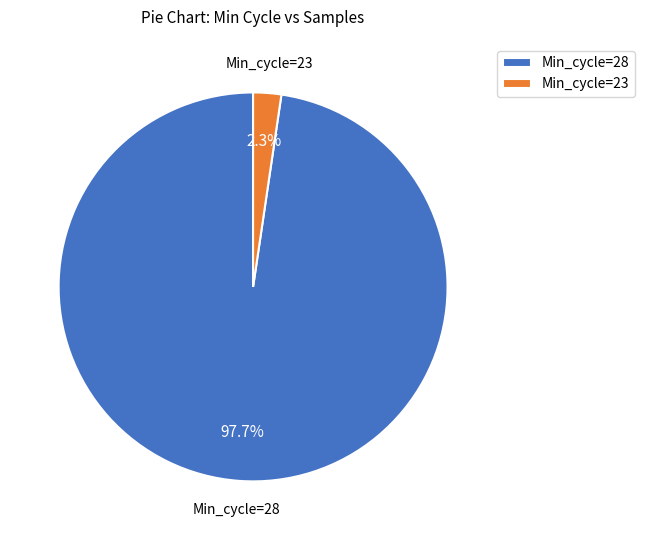

Is there a majority slice in this chart?

Yes